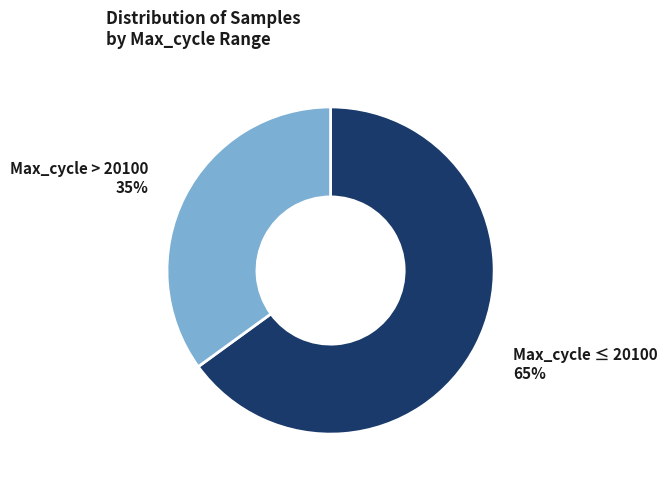

How many slices are in this pie chart?

2